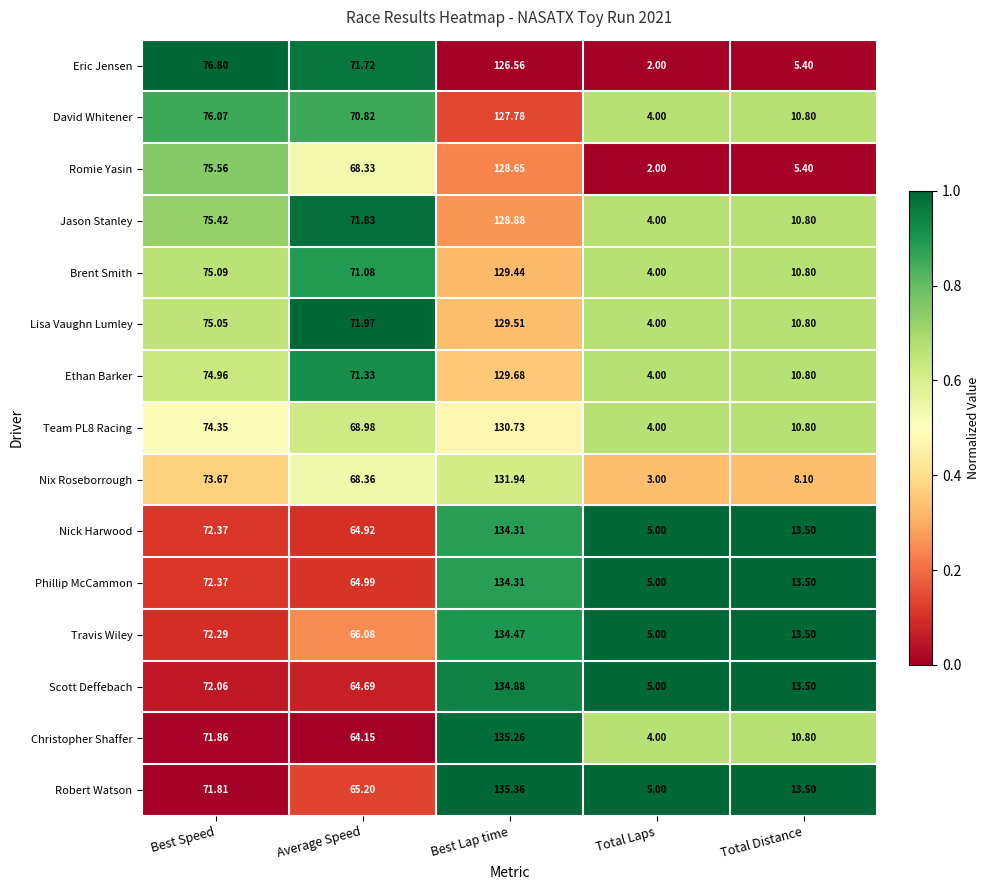

Which series has the widest spread of values?

Christopher Shaffer